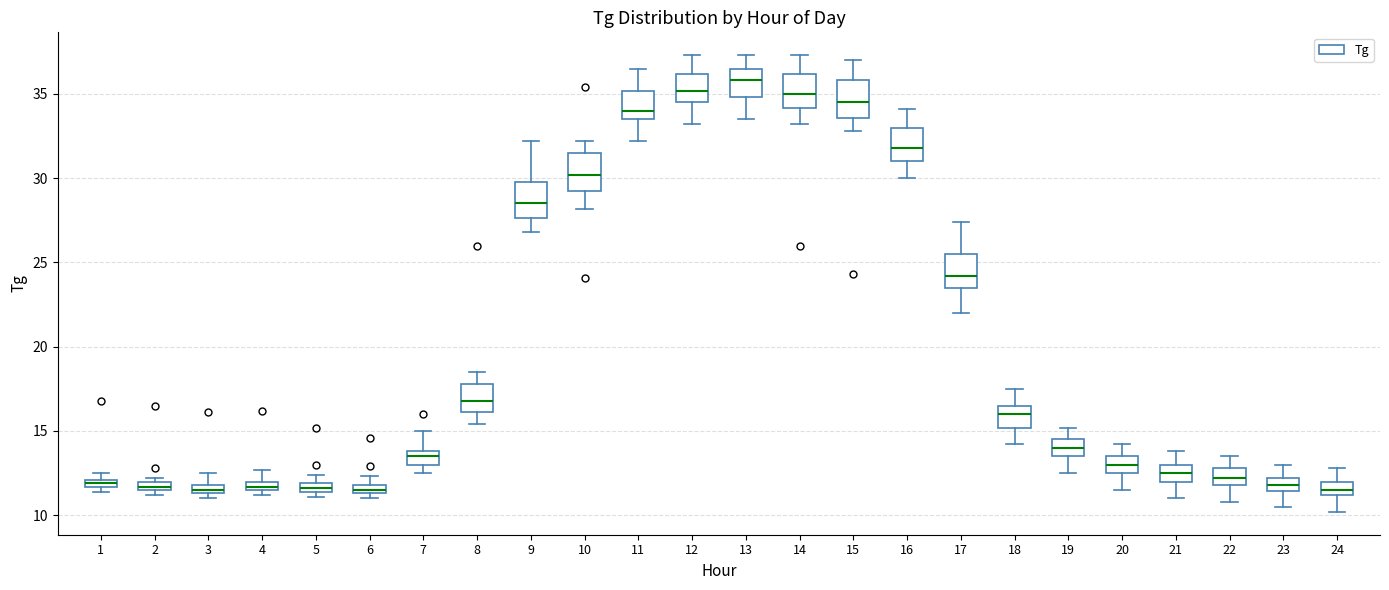

Where does the lower whisker of the box at x = 14 end on the y-axis? The values are not printed on the chart, so give them approximately, as read against the axis.

33.0